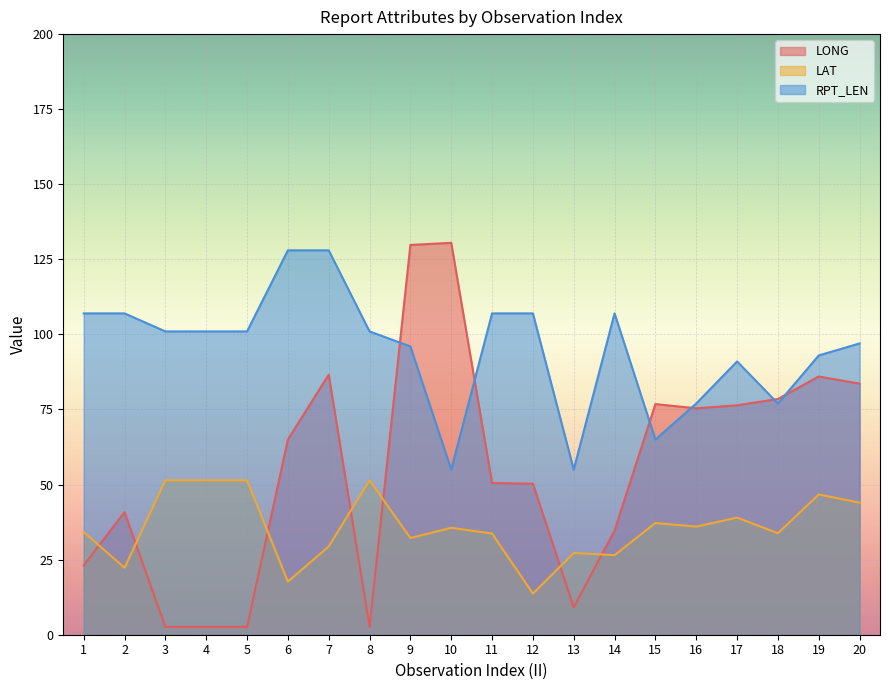

Is it true that LAT equals 51.4 at 8?

True